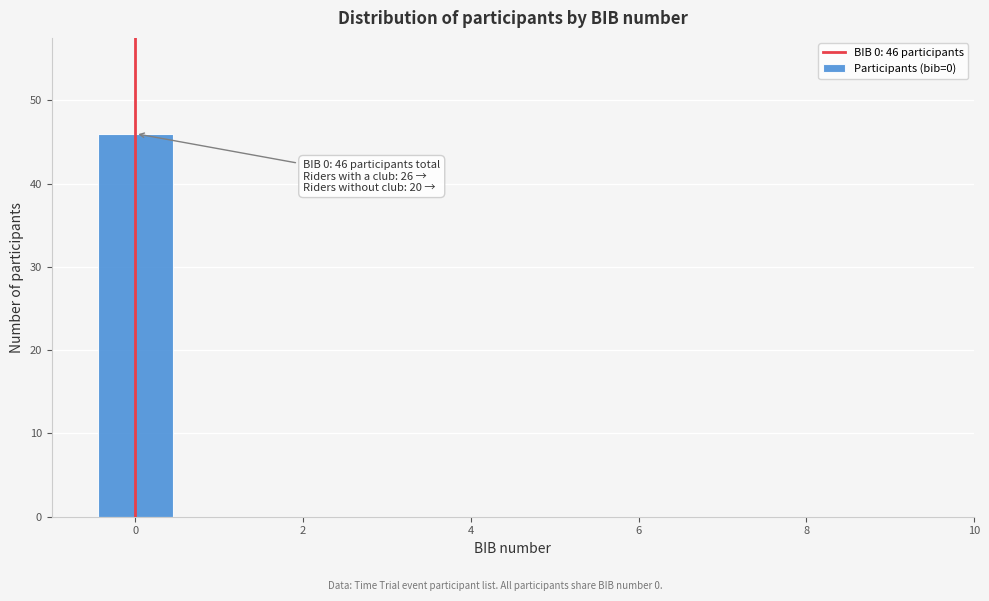

Which range on the x-axis has the tallest bar?

-0.5 to 0.5